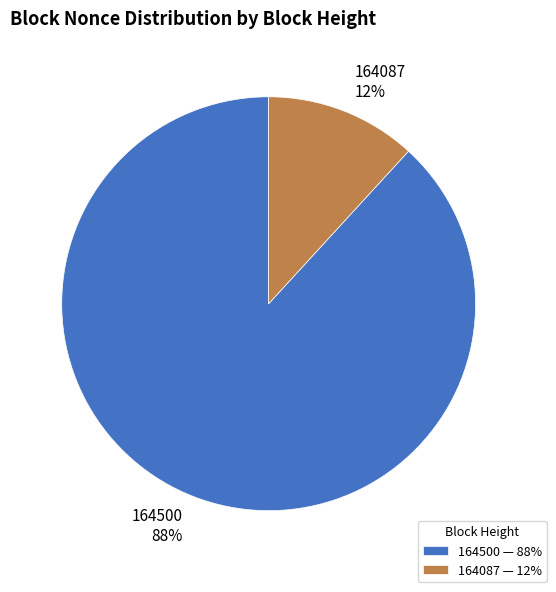

Between 164500 88% and 164087 12%, which is larger?

164500 88%